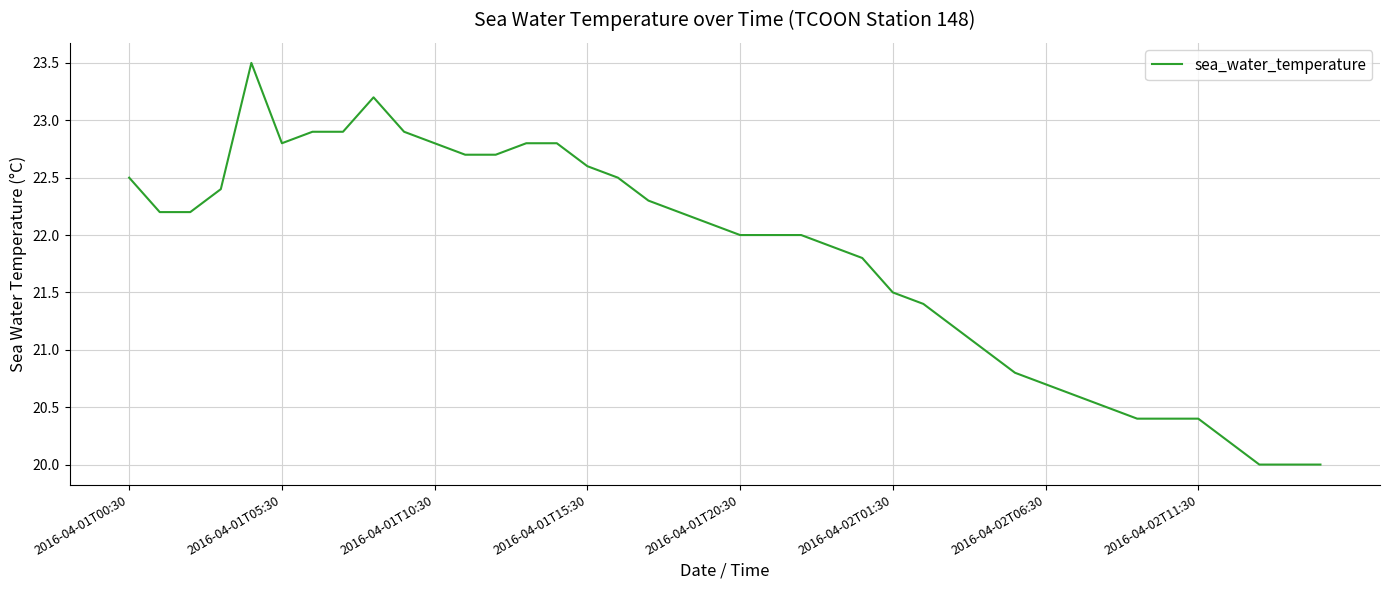

What is the difference between the maximum and minimum values?

3.5